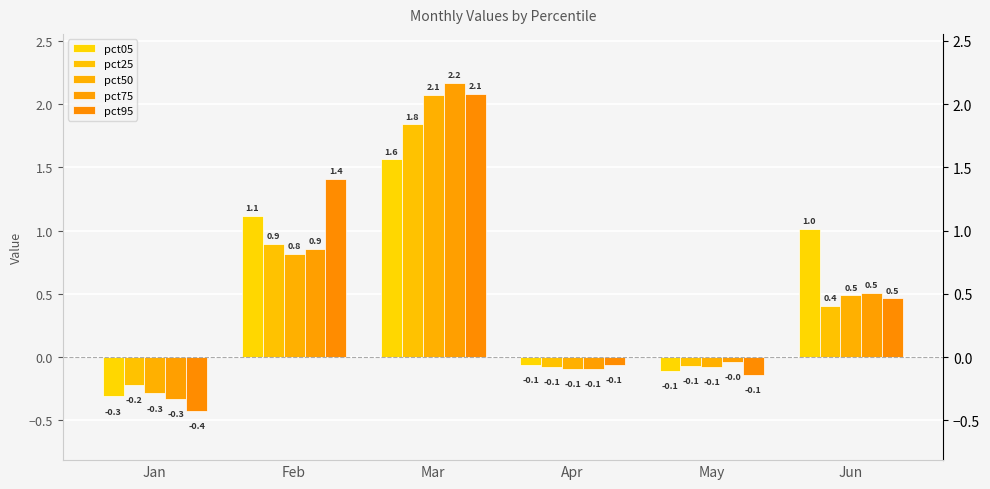

Is the value of pct50 at Jan greater than the value of pct95 at May?

No